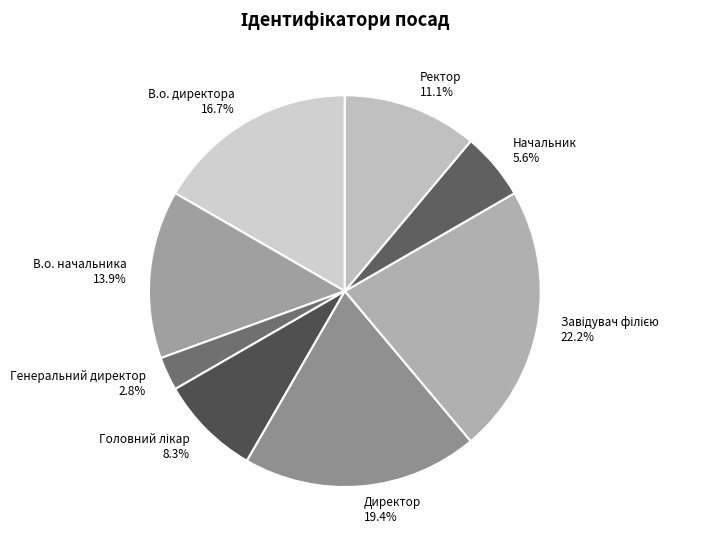

To the nearest percent, what is the difference between the largest and smallest slice percentages?

19%